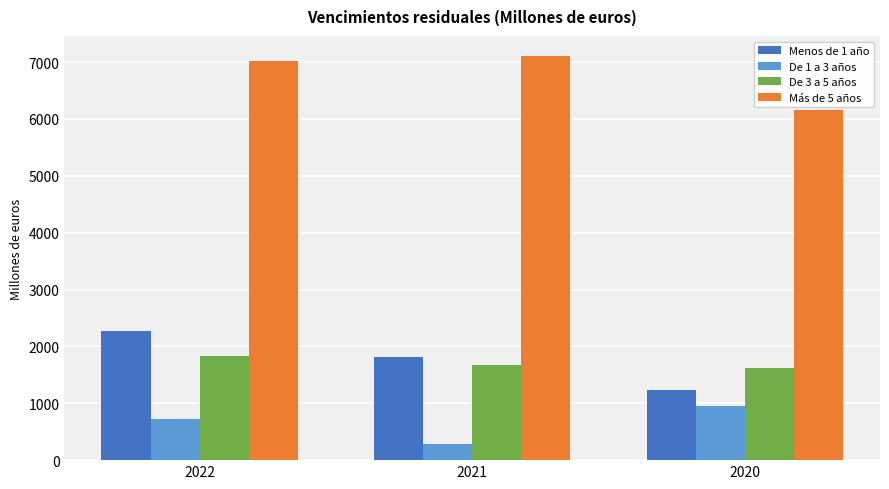

At which label does De 1 a 3 años reach its minimum?

2021